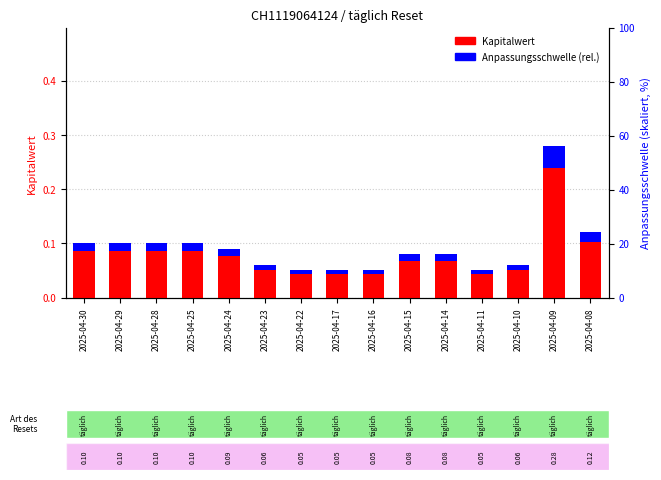

Where is Anpassungsschwelle (rel.) nearest to the value 0?

2025-04-22